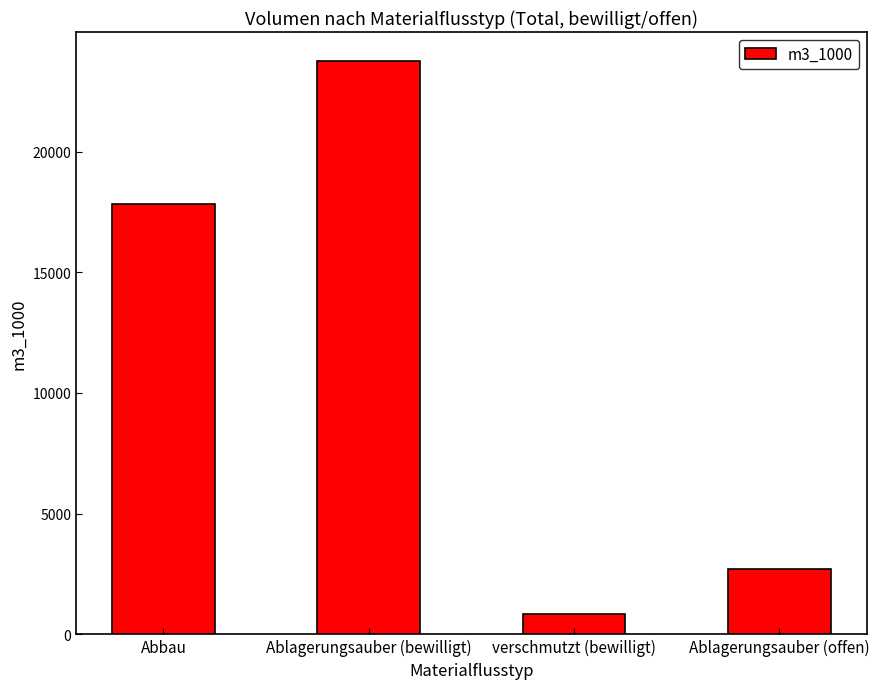

What is the change in value from verschmutzt (bewilligt) to Ablagerungsauber (offen)?

+1874